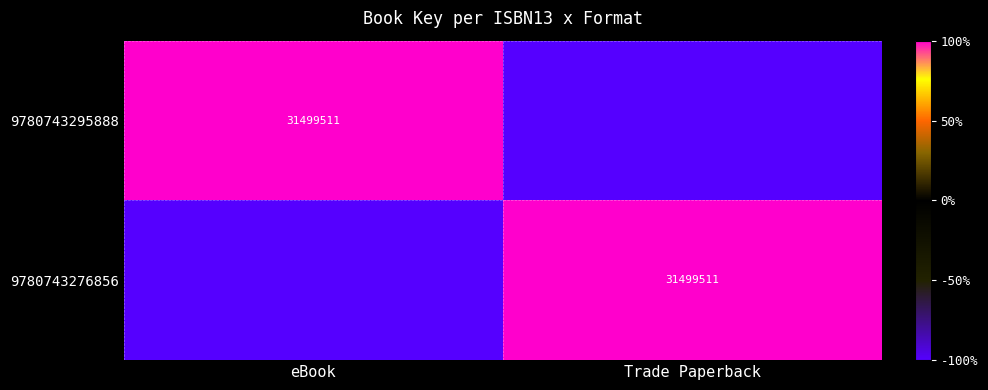

Is it true that 9780743276856 equals 56601536 at Trade Paperback?

False